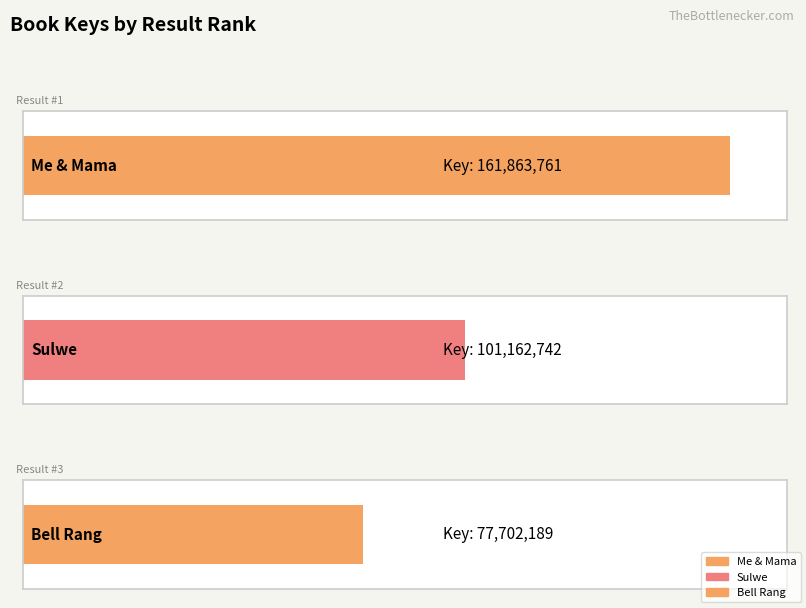

How many values are below 101162742?

1